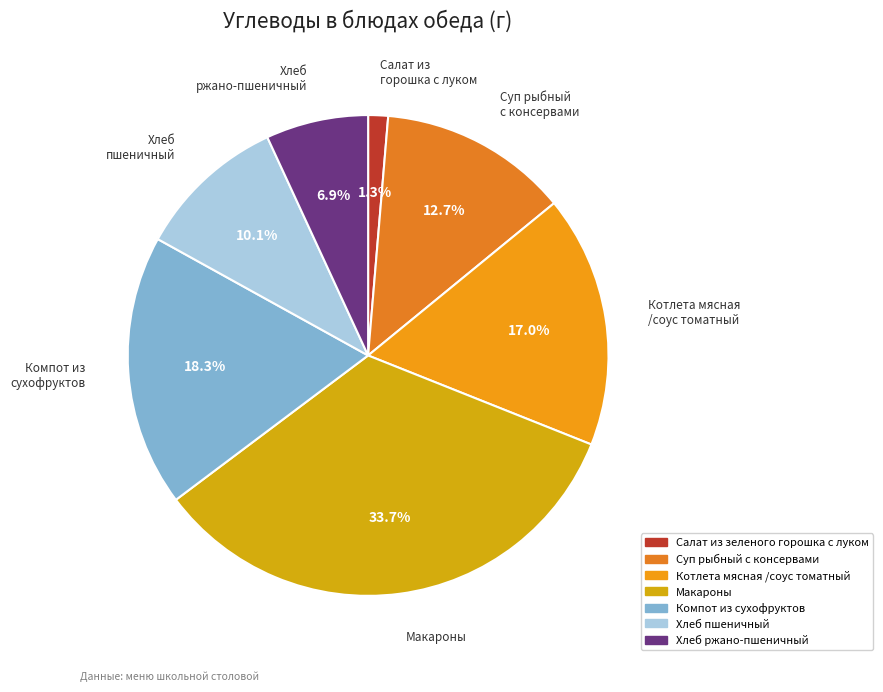

How many slices are in this pie chart?

7